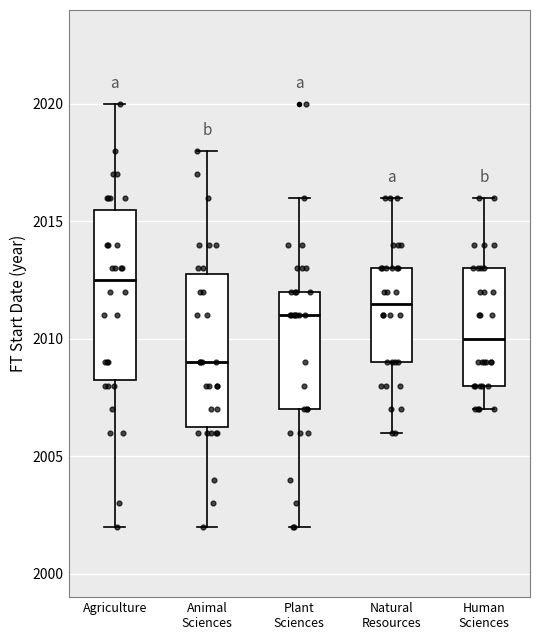

Reading left to right, transcribe this box plot: for each box, give where its median line is, the range the box spans, and where its two whiskers end, as read against the y-axis. The values are not printed on the chart, so give them approximately, as read against the axis.

Agriculture: median 2012.5, box 2008.5 to 2015.5, whiskers 2002.0 to 2020.0
Animal Sciences: median 2009.0, box 2006.5 to 2013.0, whiskers 2002.0 to 2018.0
Plant Sciences: median 2011.0, box 2007.0 to 2012.0, whiskers 2002.0 to 2016.0
Natural Resources: median 2011.5, box 2009.0 to 2013.0, whiskers 2006.0 to 2016.0
Human Sciences: median 2010.0, box 2008.0 to 2013.0, whiskers 2007.0 to 2016.0